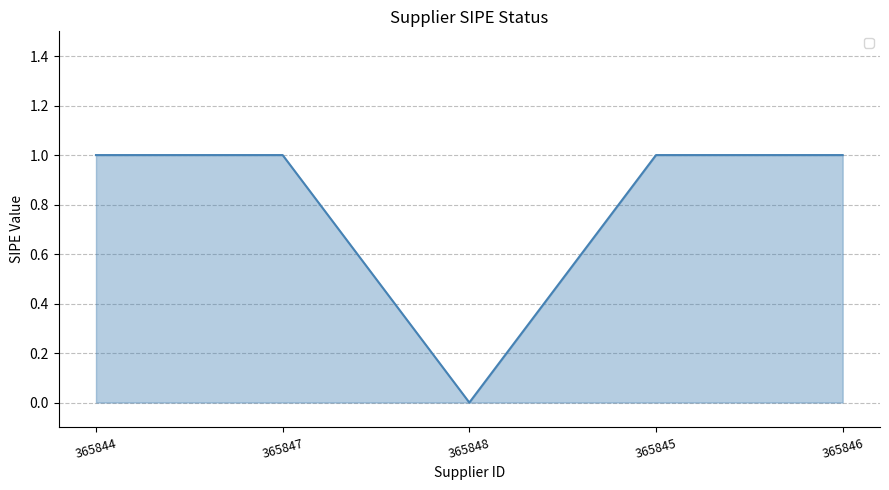

Reading left to right, what are all the values shown in this chart?

365844=1	365847=1	365848=0	365845=1	365846=1